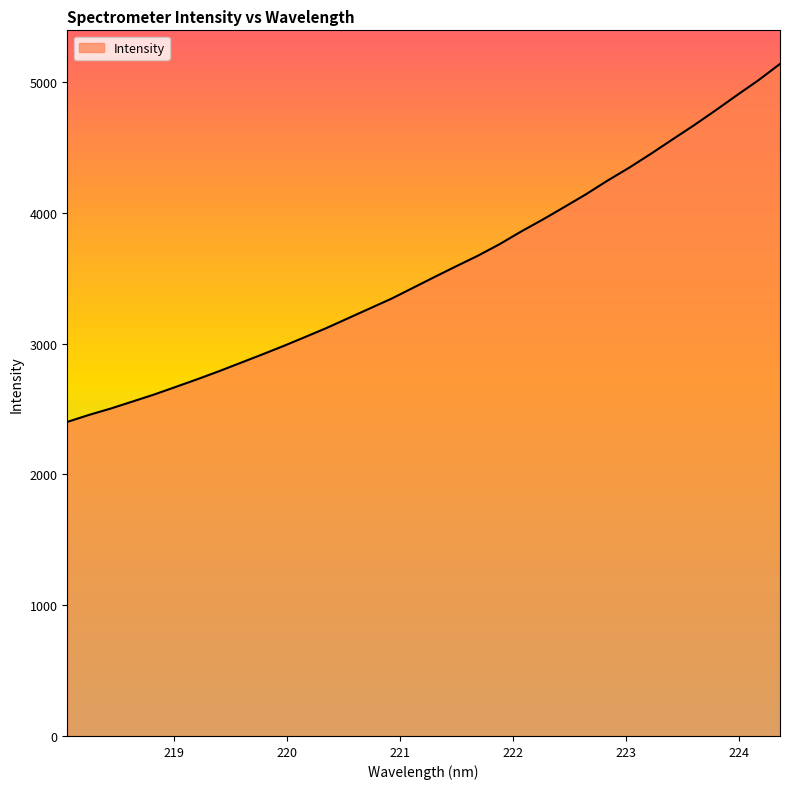

What is the greatest value displayed?

5138.8